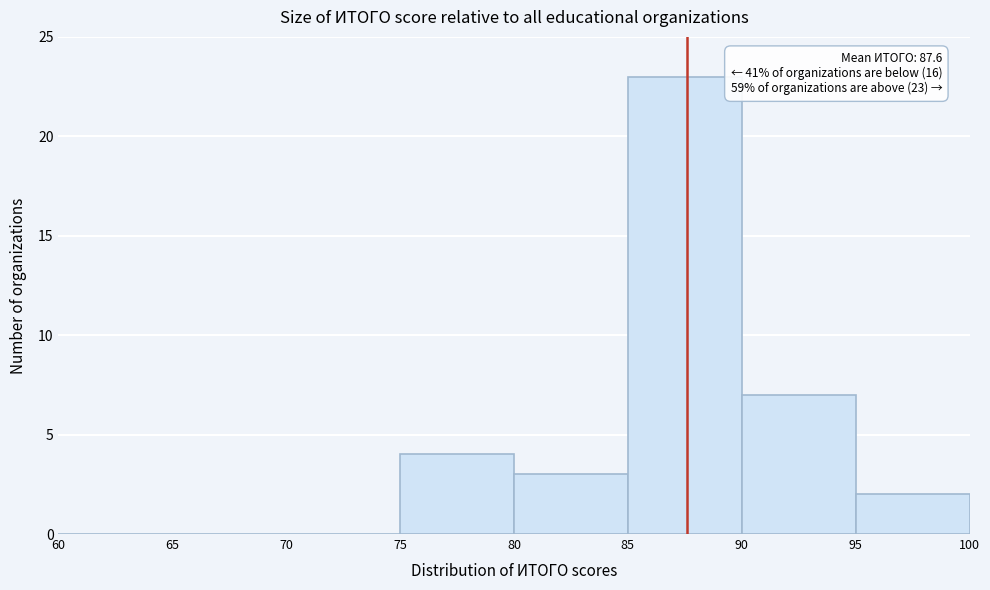

Over which range of the x-axis is the bar tallest?

85 to 90